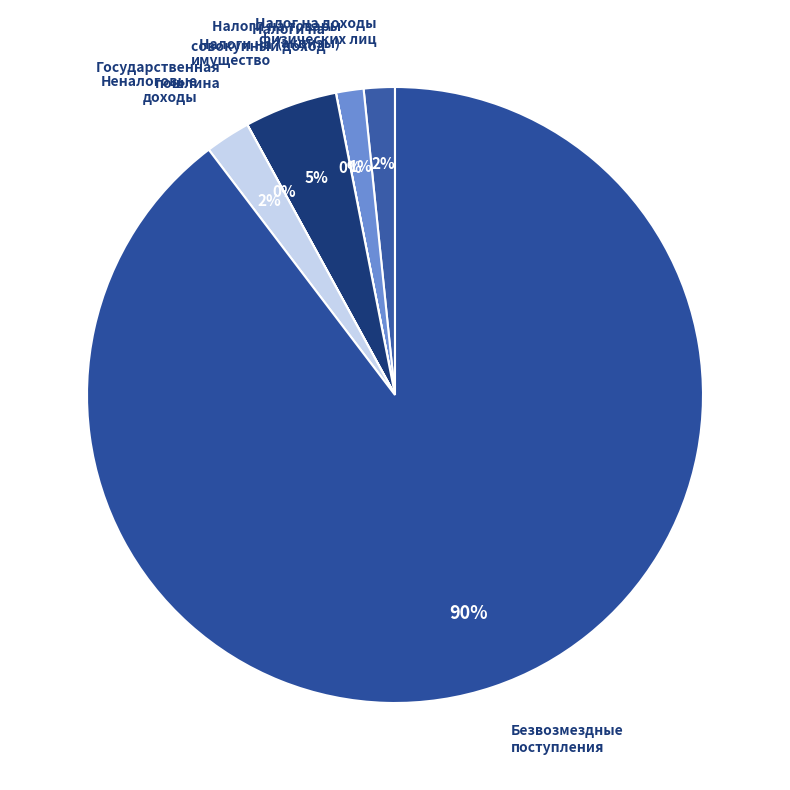

Between Неналоговые доходы and Безвозмездные поступления, which is larger?

Безвозмездные поступления